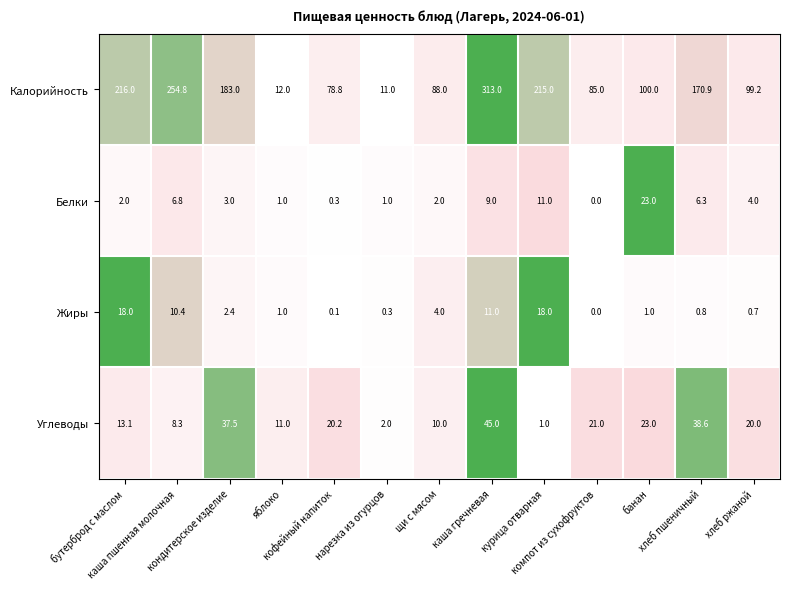

Which series changed the most between кондитерское изделие and хлеб ржаной?

Калорийность